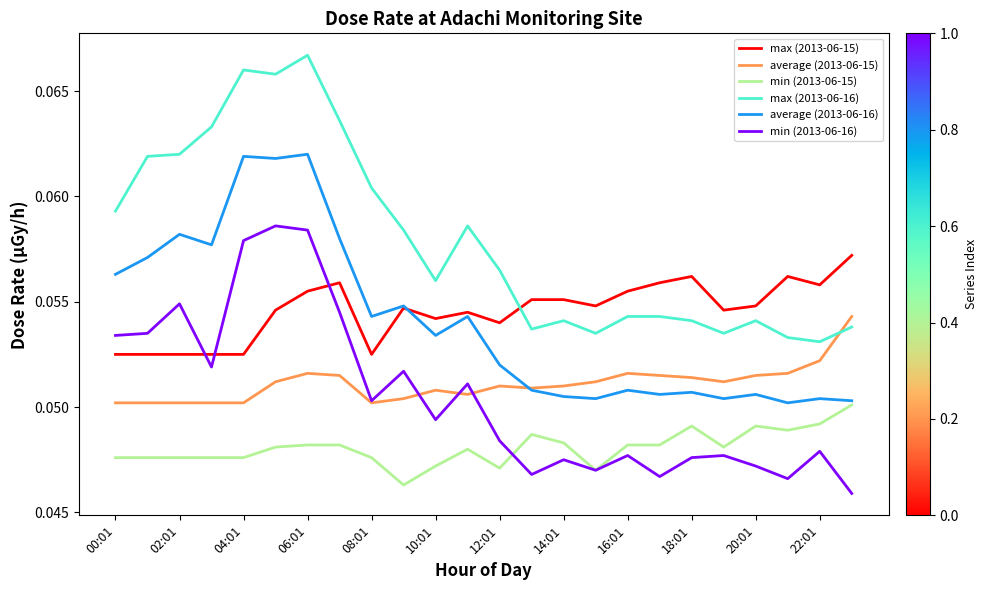

Which series ends up on top after the final intersection of average (2013-06-15) and max (2013-06-16)?

average (2013-06-15)